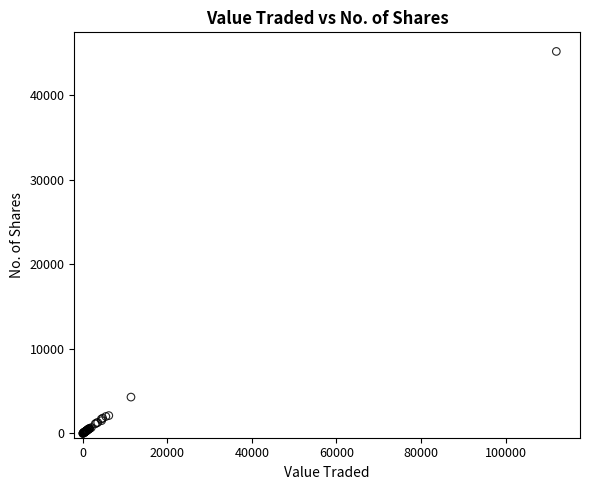

What Y value in the scatter plot is closest to 22583?

4303